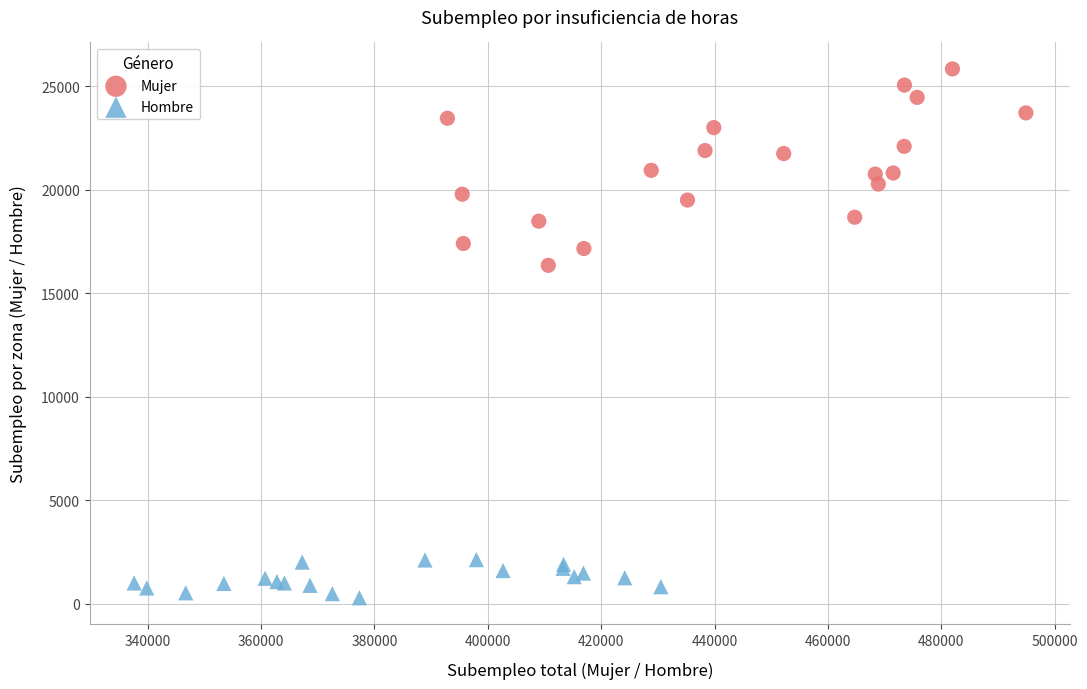

Which series has the widest spread of Y values?

Mujer